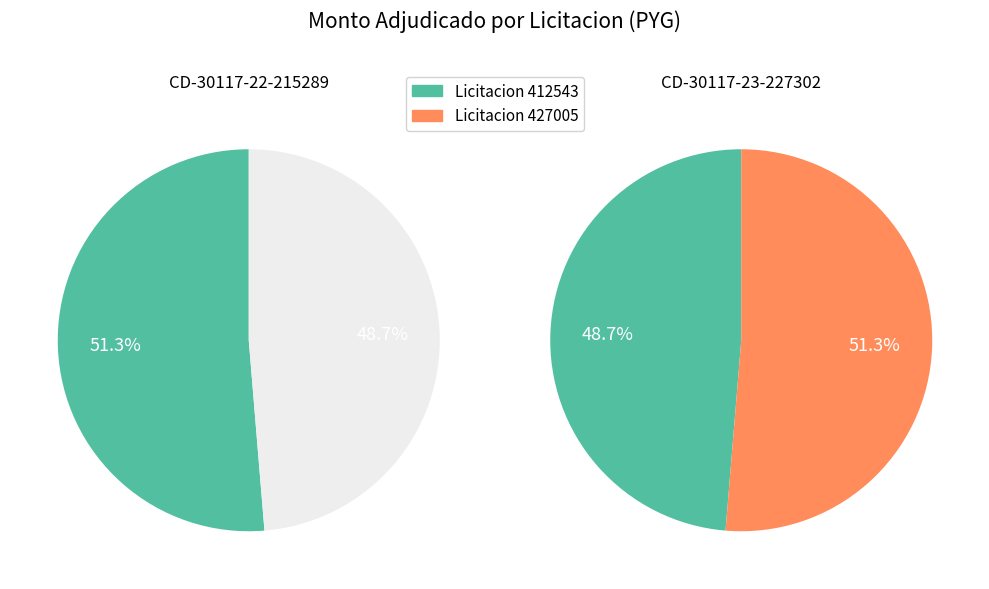

What is the change in value from 412543-hermenegildo-gonzalez-benitez-2 to 427005-hermenegildo-gonzalez-benitez-3?

-883800